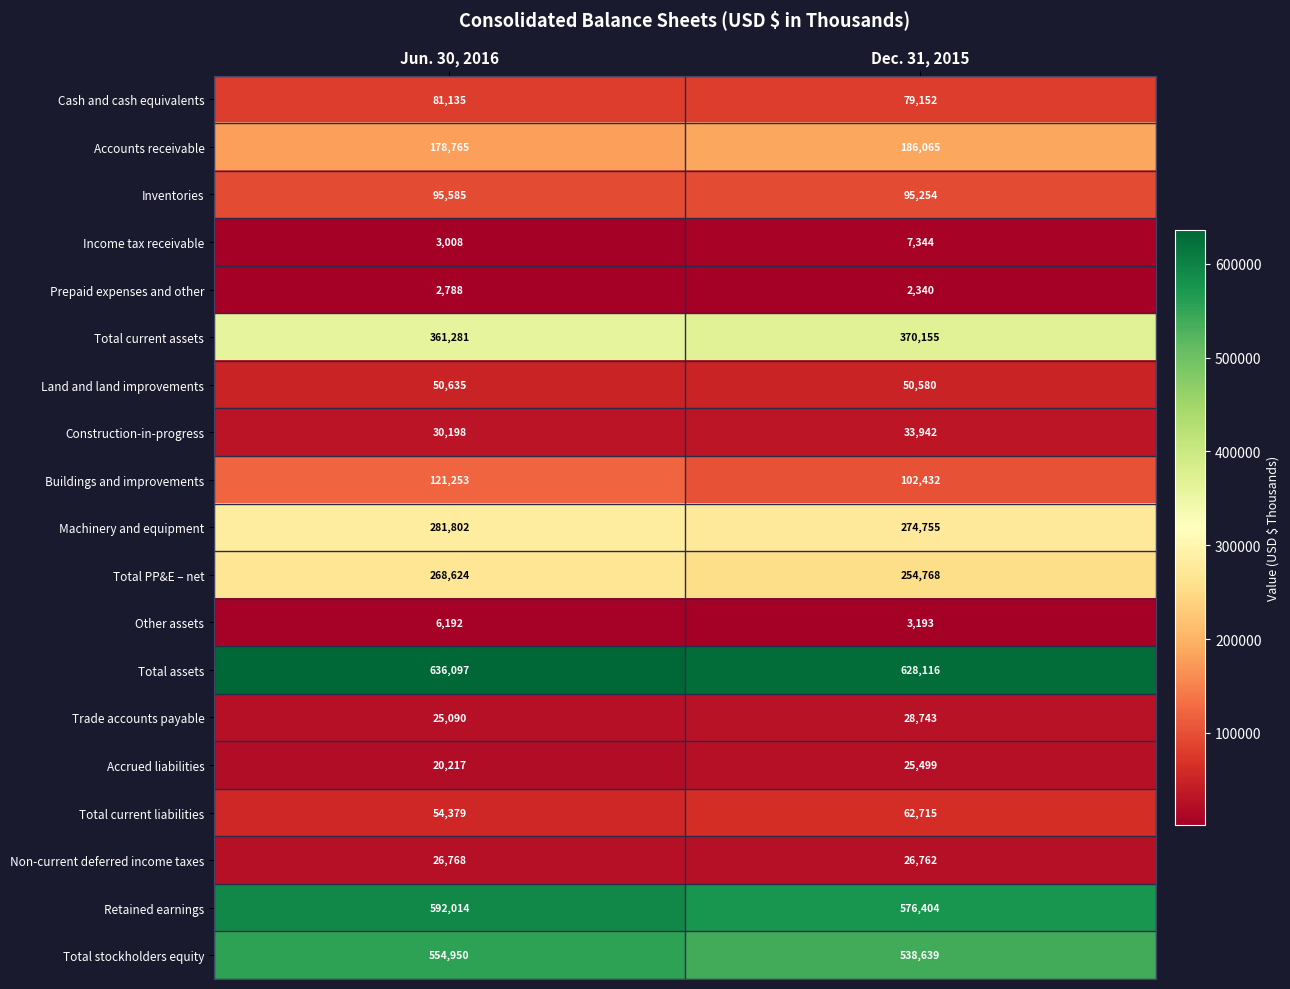

Rank the series by their maximum value, from lowest to highest.

Prepaid expenses and other, Other assets, Income tax receivable, Accrued liabilities, Non-current deferred income taxes, Trade accounts payable, Construction-in-progress, Land and land improvements, Total current liabilities, Cash and cash equivalents, Inventories, Buildings and improvements, Accounts receivable, Total PP&E – net, Machinery and equipment, Total current assets, Total stockholders equity, Retained earnings, Total assets